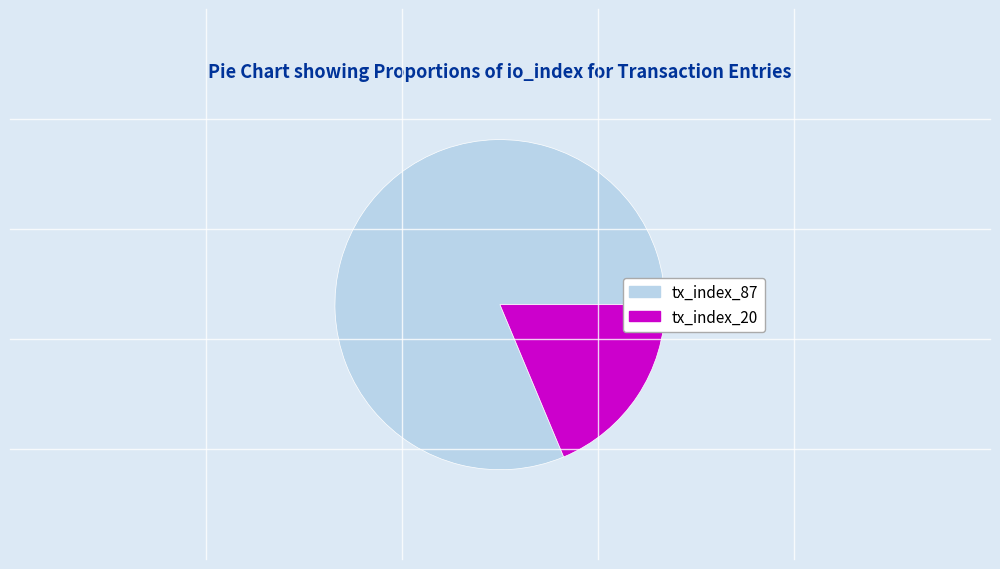

Does tx_index_87 represent more than half of the total?

Yes